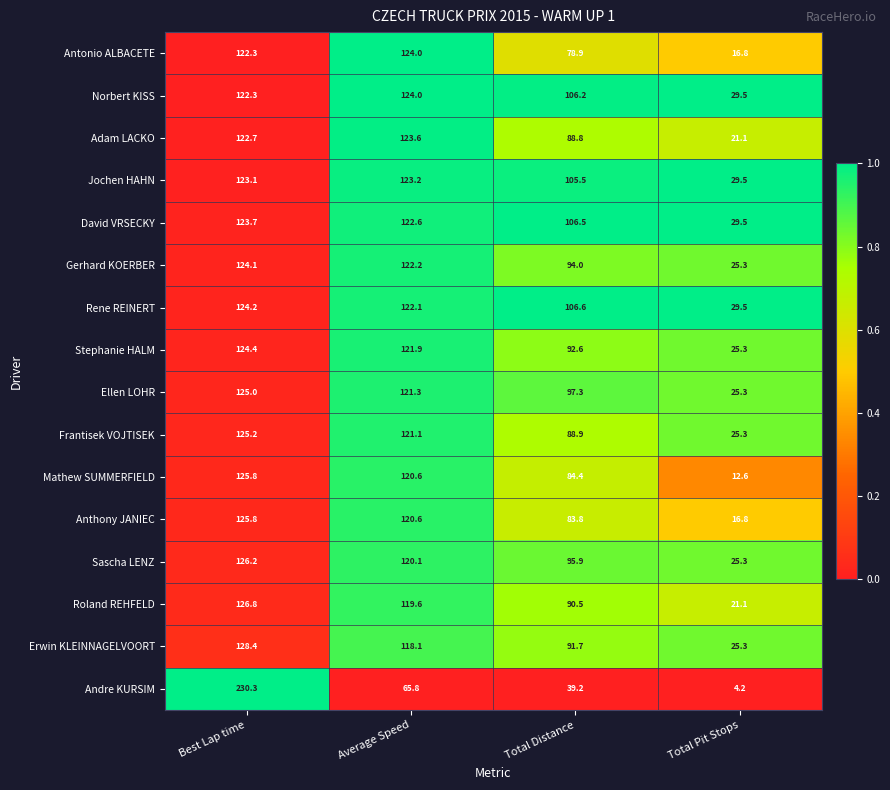

Between Best Lap time and Total Distance, which series saw the biggest shift?

Andre KURSIM